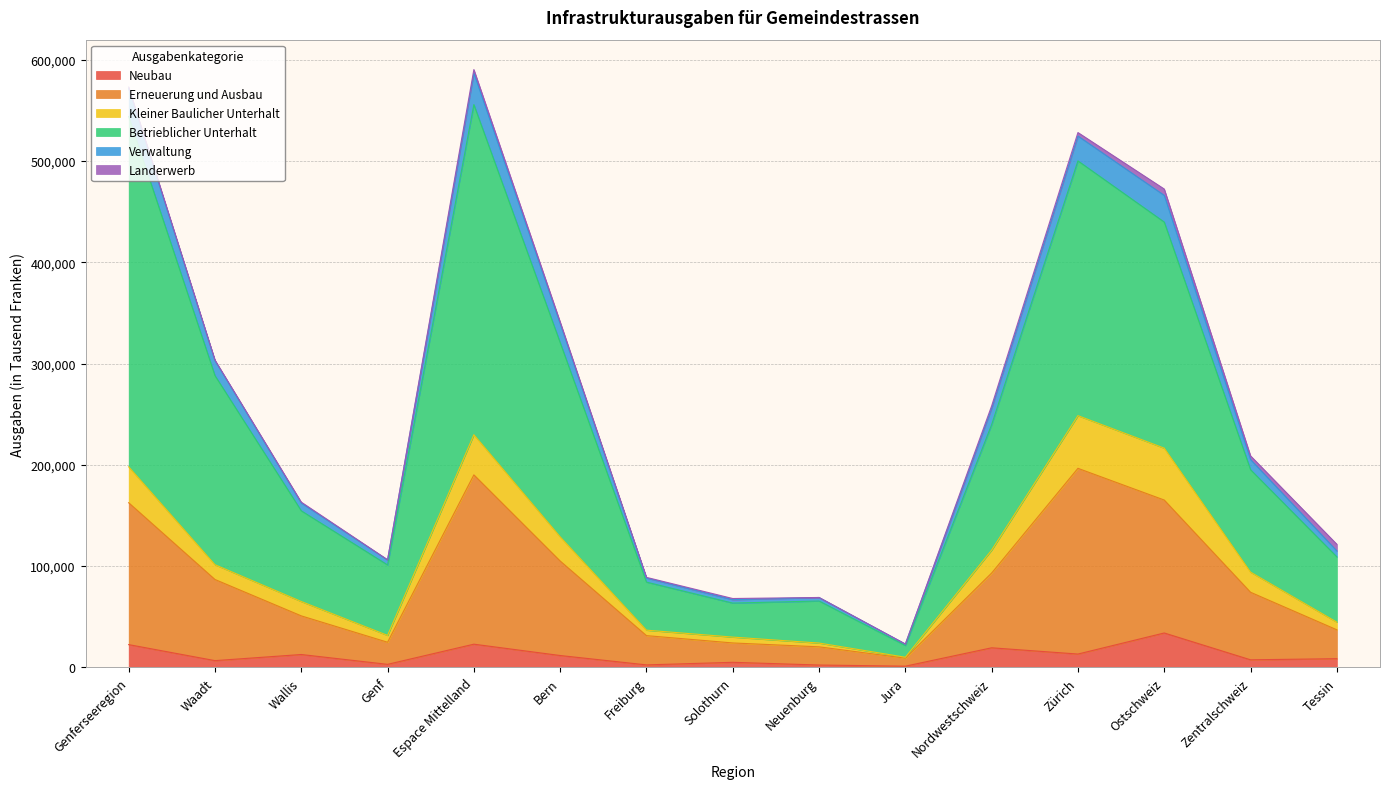

True or false: Neubau and Betrieblicher Unterhalt cross at least once.

False